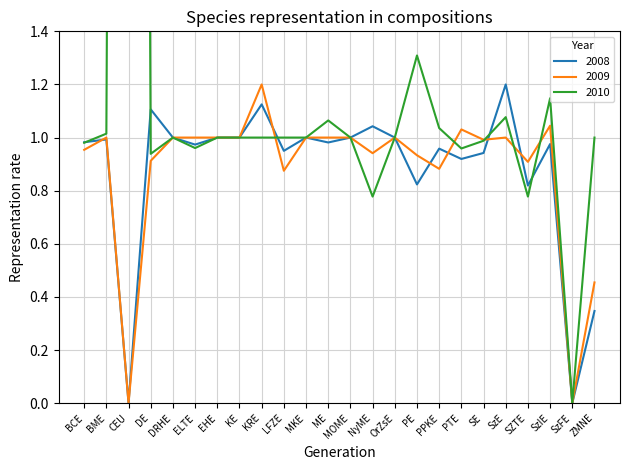

What is the difference between the maximum and minimum values in the 2009 series?

1.2